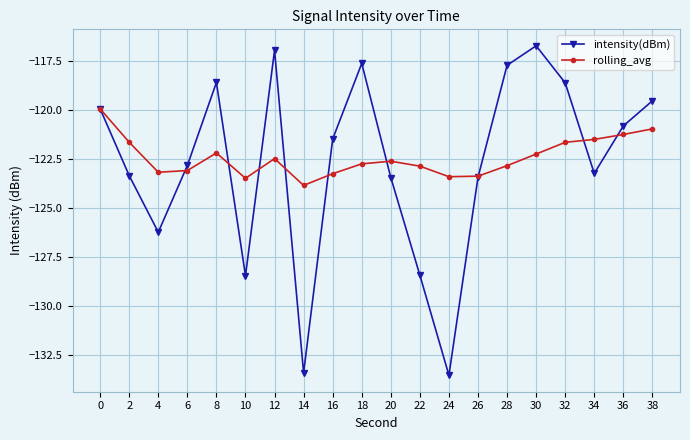

At which category does the chart reach its peak across all series?

30